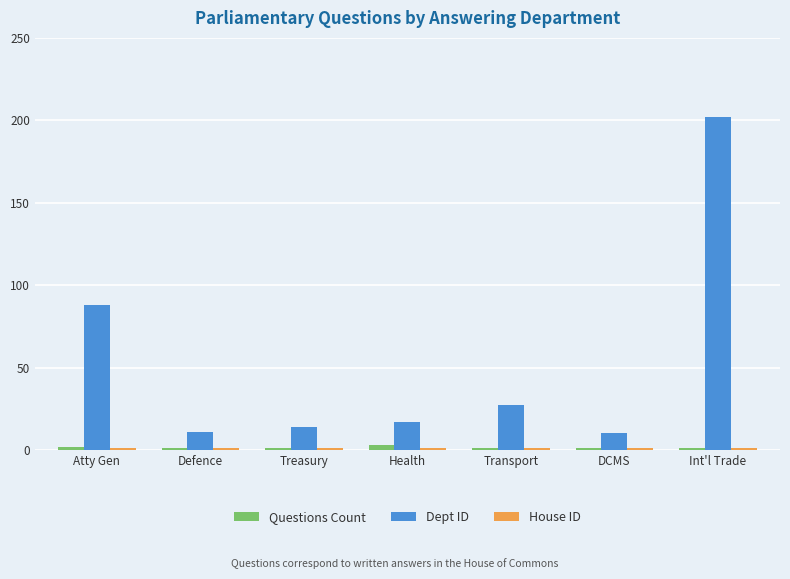

What position from the right is Atty Gen?

7